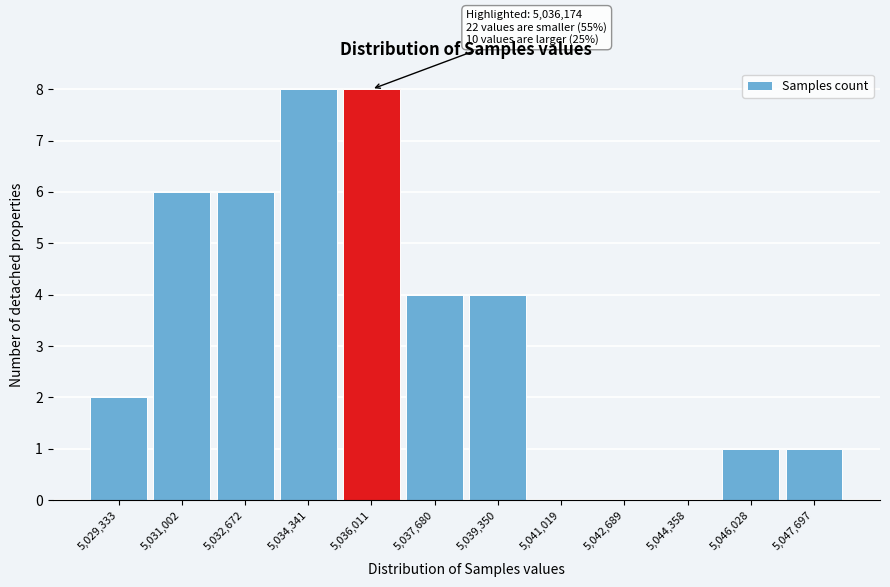

Reading left to right, extract all data points from this chart.

5,029,333=2	5,031,002=6	5,032,672=6	5,034,341=8	5,036,011=8	5,037,680=4	5,039,350=4	5,041,019=0	5,042,689=0	5,044,358=0	5,046,028=1	5,047,697=1